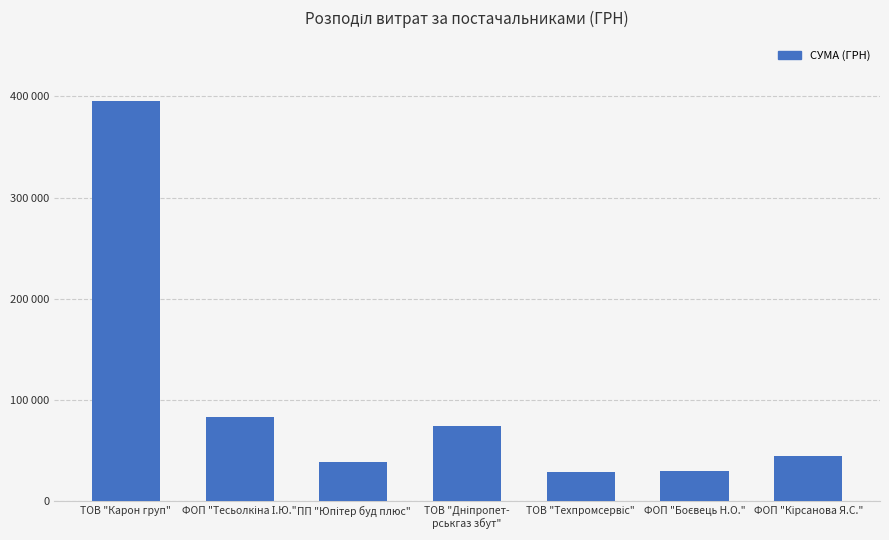

What position from the right is ТОВ "Техпромсервіс"?

3